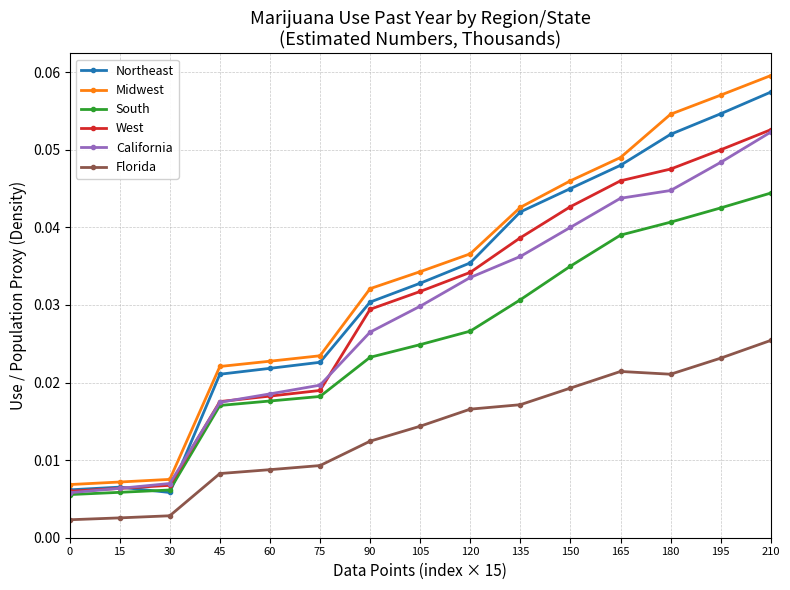

At how many categories does at least one series exceed 0?

15